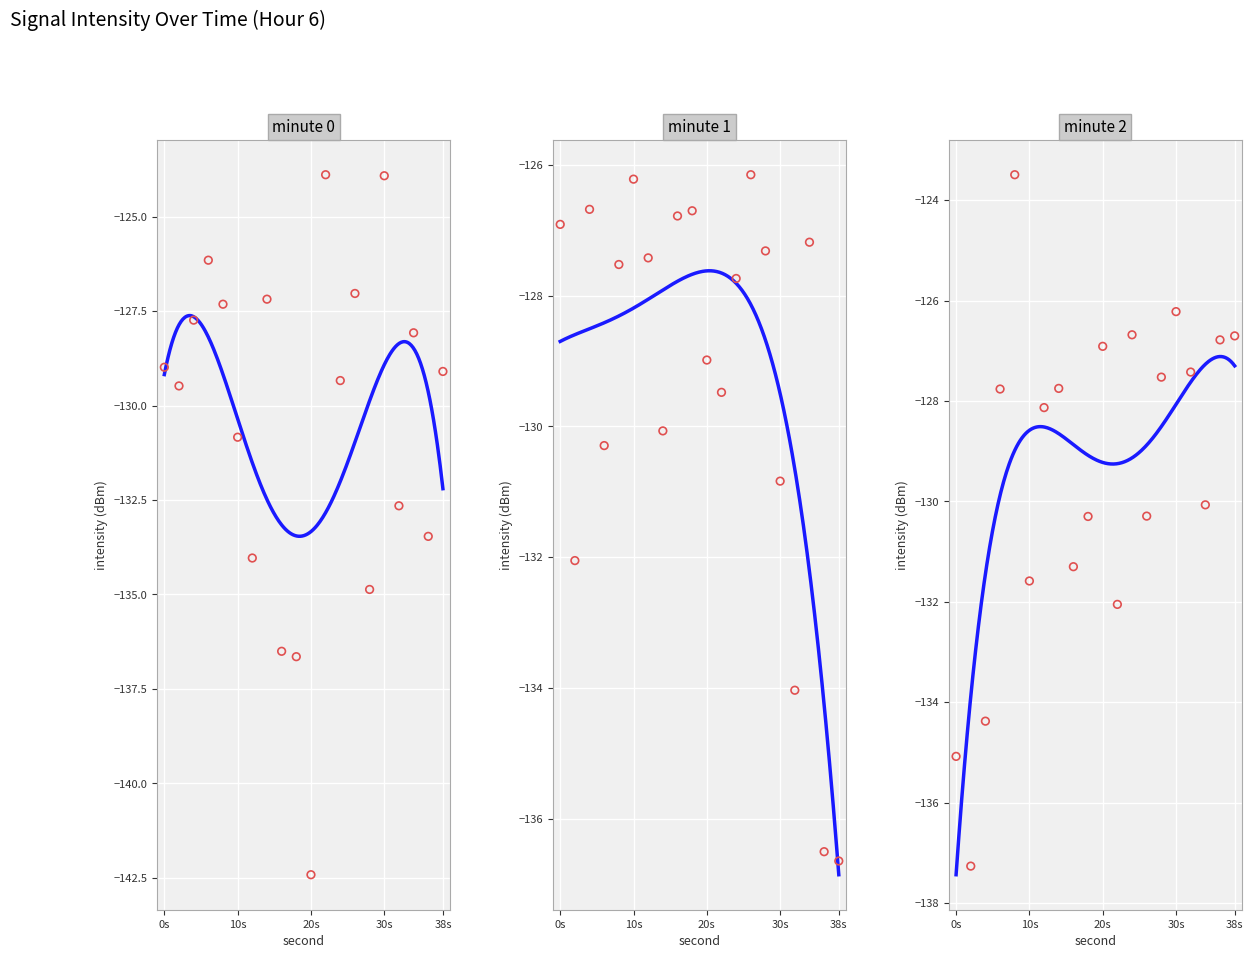

Is the value of minute 1 at 24 greater than the value of minute 2 at 6?

Yes